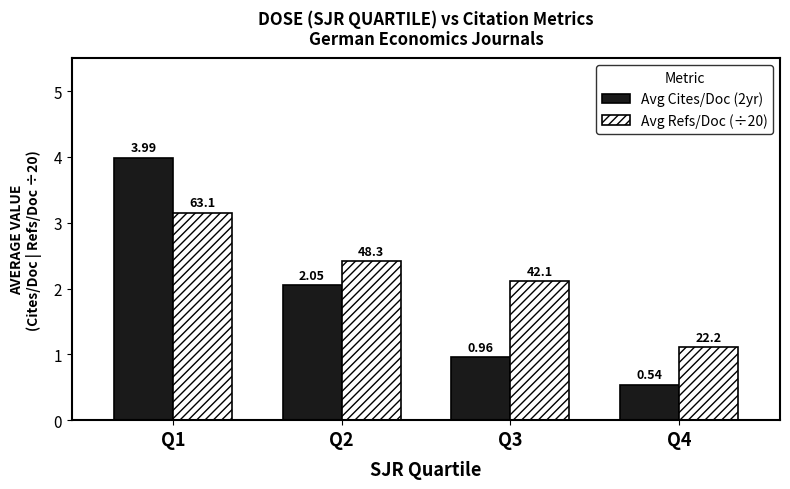

What is the sum of all Avg Refs/Doc (÷20) values?

8.8